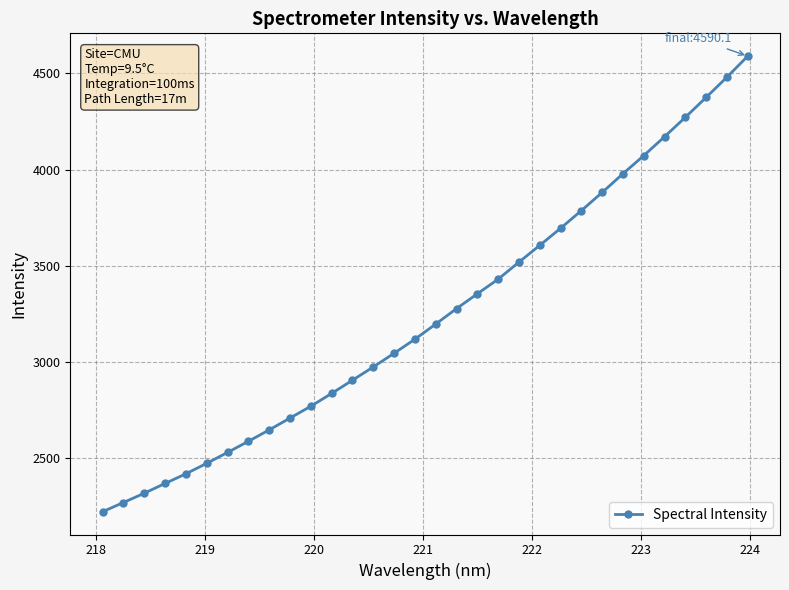

What is the value of the 20th point from the left?

3431.2